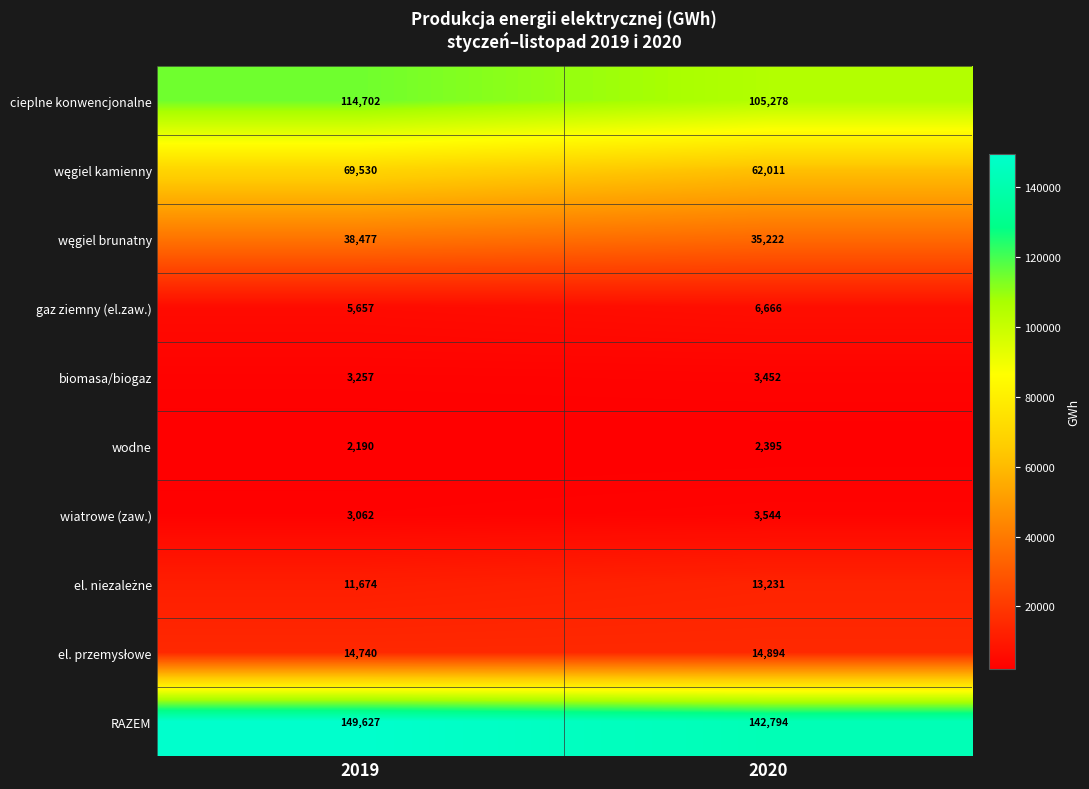

Where is RAZEM nearest to the value 146210?

2020